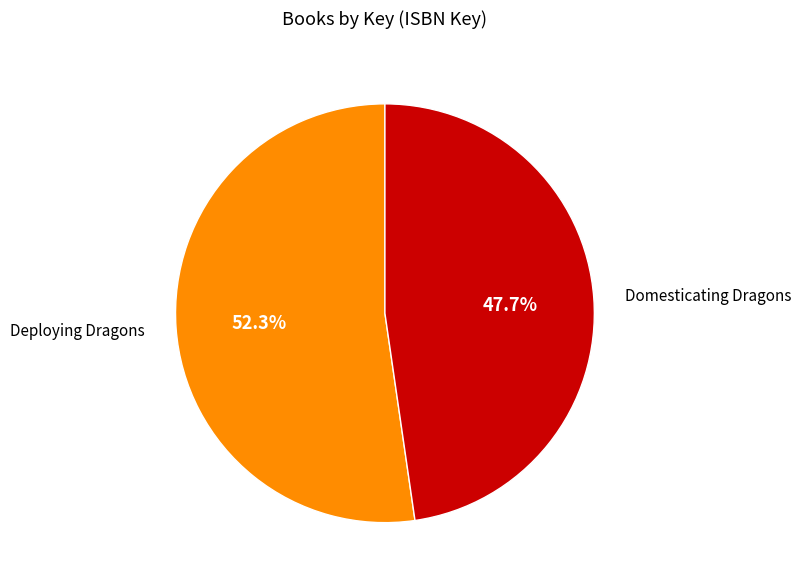

Does any single category account for the majority?

Yes